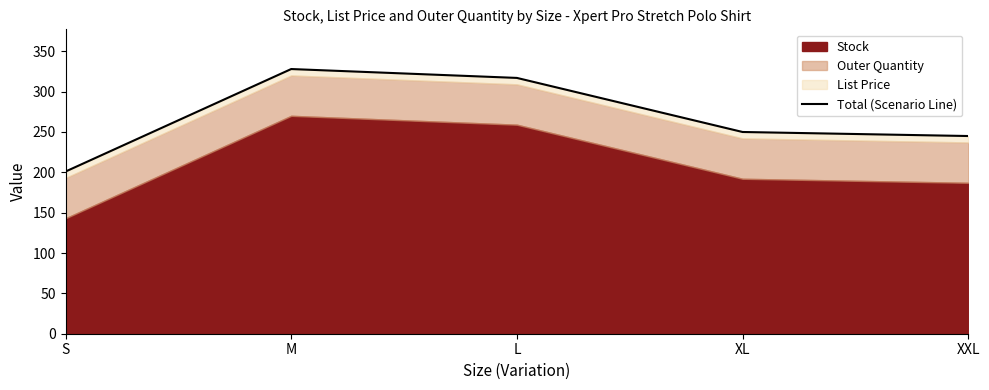

Reading left to right, what are all the values shown in this chart?

200.9	327.9	316.9	249.9	244.9